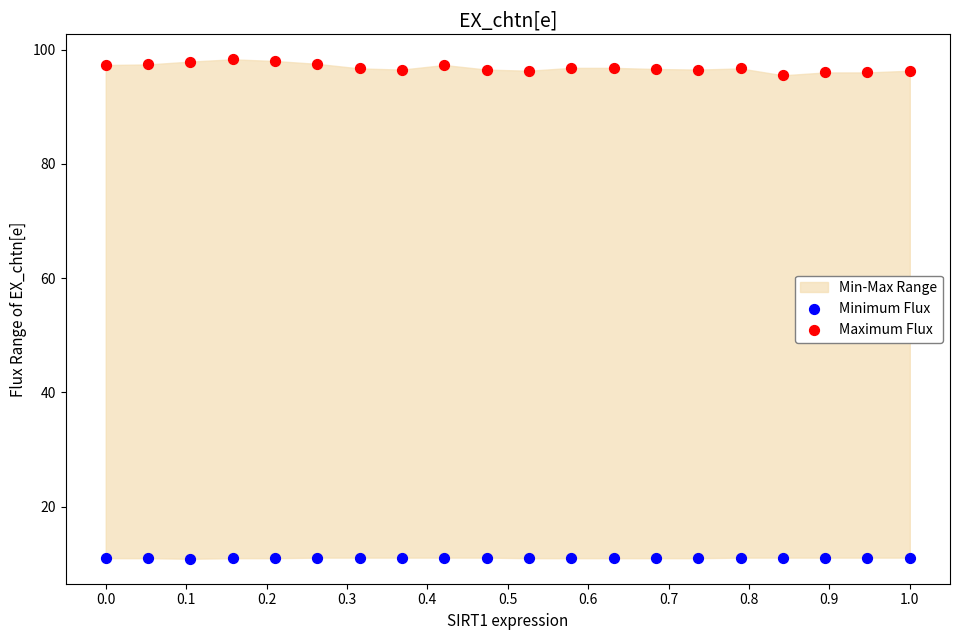

Across all data points, what is the range of Y values (max minus min)?

87.4